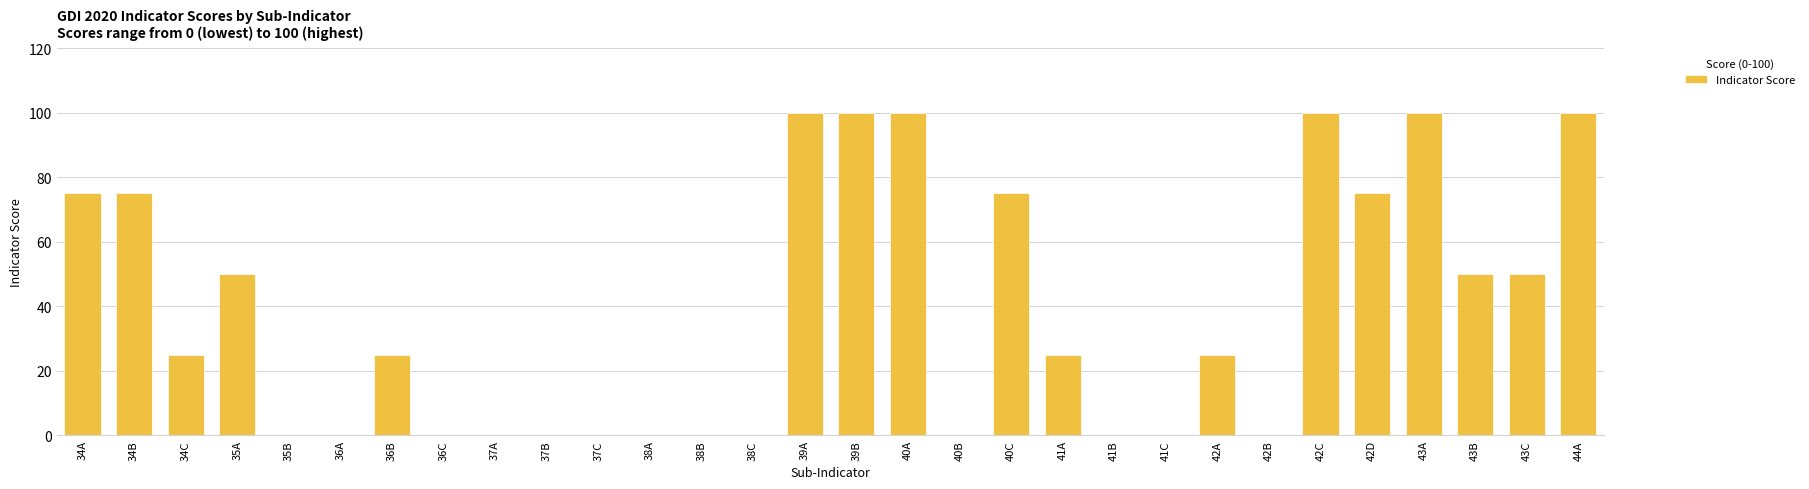

What is the sum of the values at 41B and 40C?

75